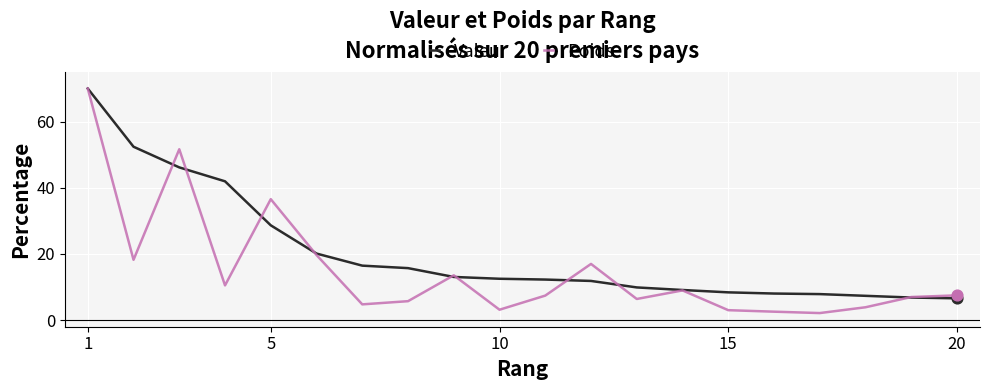

Which series has the largest total across all categories?

Valeur